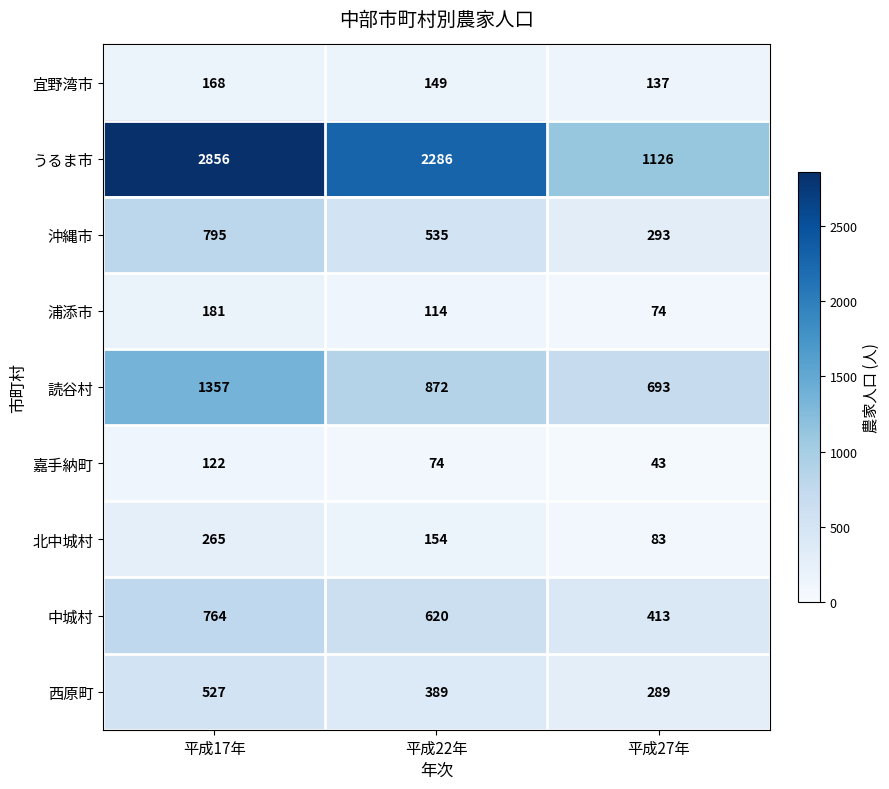

Which series has the largest total across all categories?

うるま市